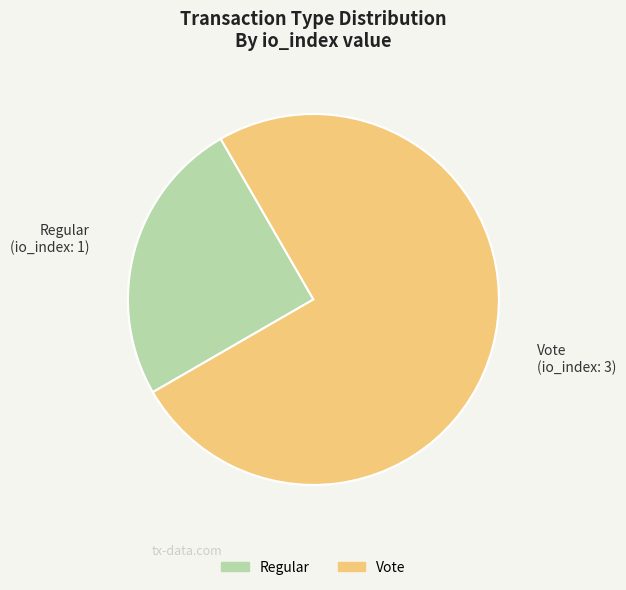

Count the number of slices in the pie.

2